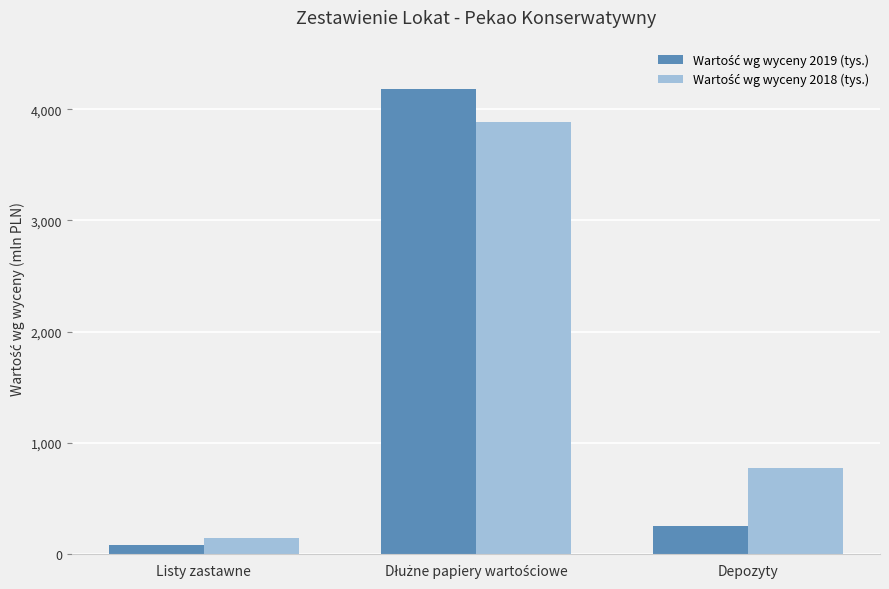

What is the average value of the Wartość wg wyceny 2019 (tys.) series?

1504695